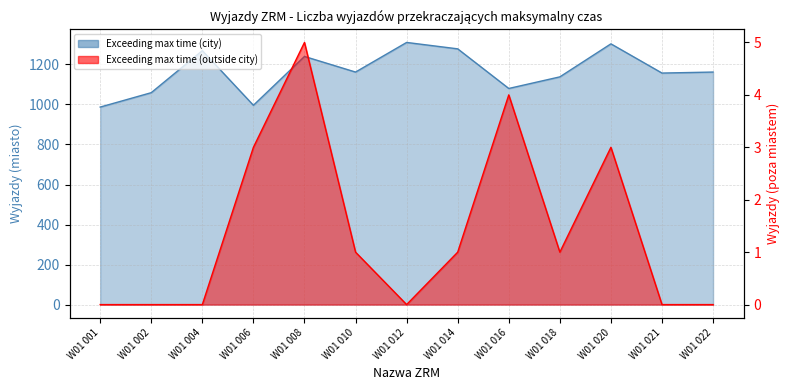

Which category has the highest value in the Exceeding max time (city) series?

W01 012